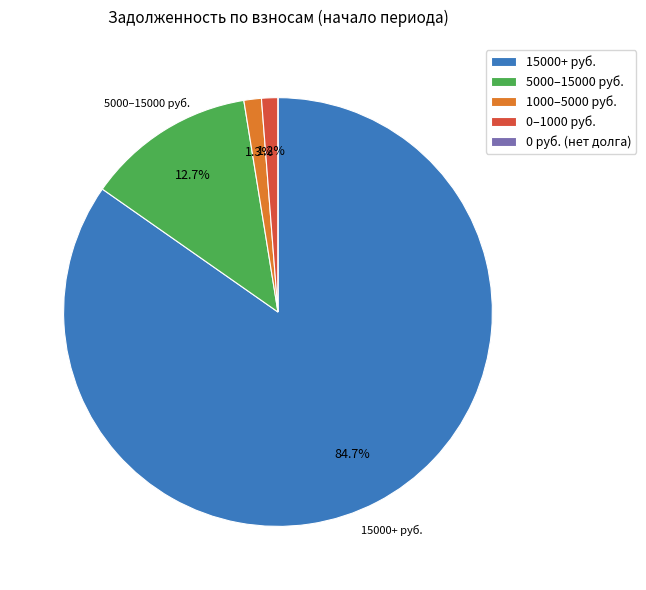

Which slice is the largest?

15000+ руб.